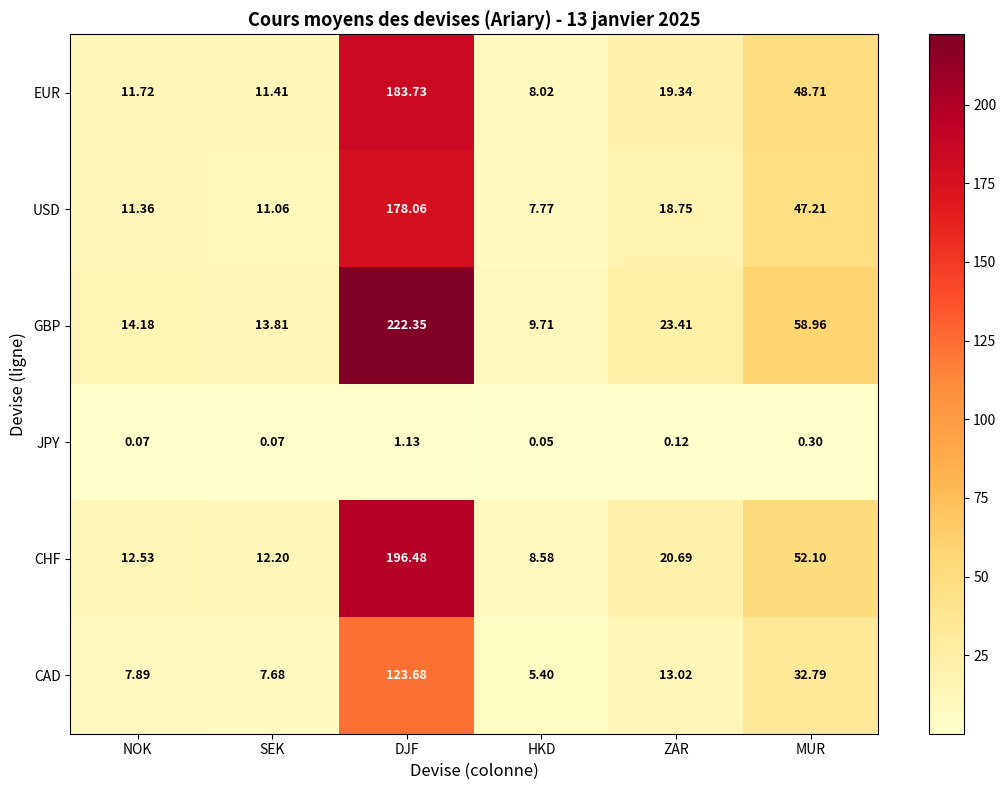

Which series has the largest total across all categories?

GBP